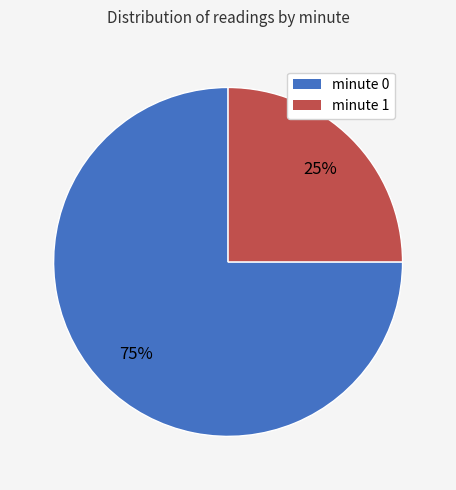

What is the smallest slice in the pie chart?

minute 1